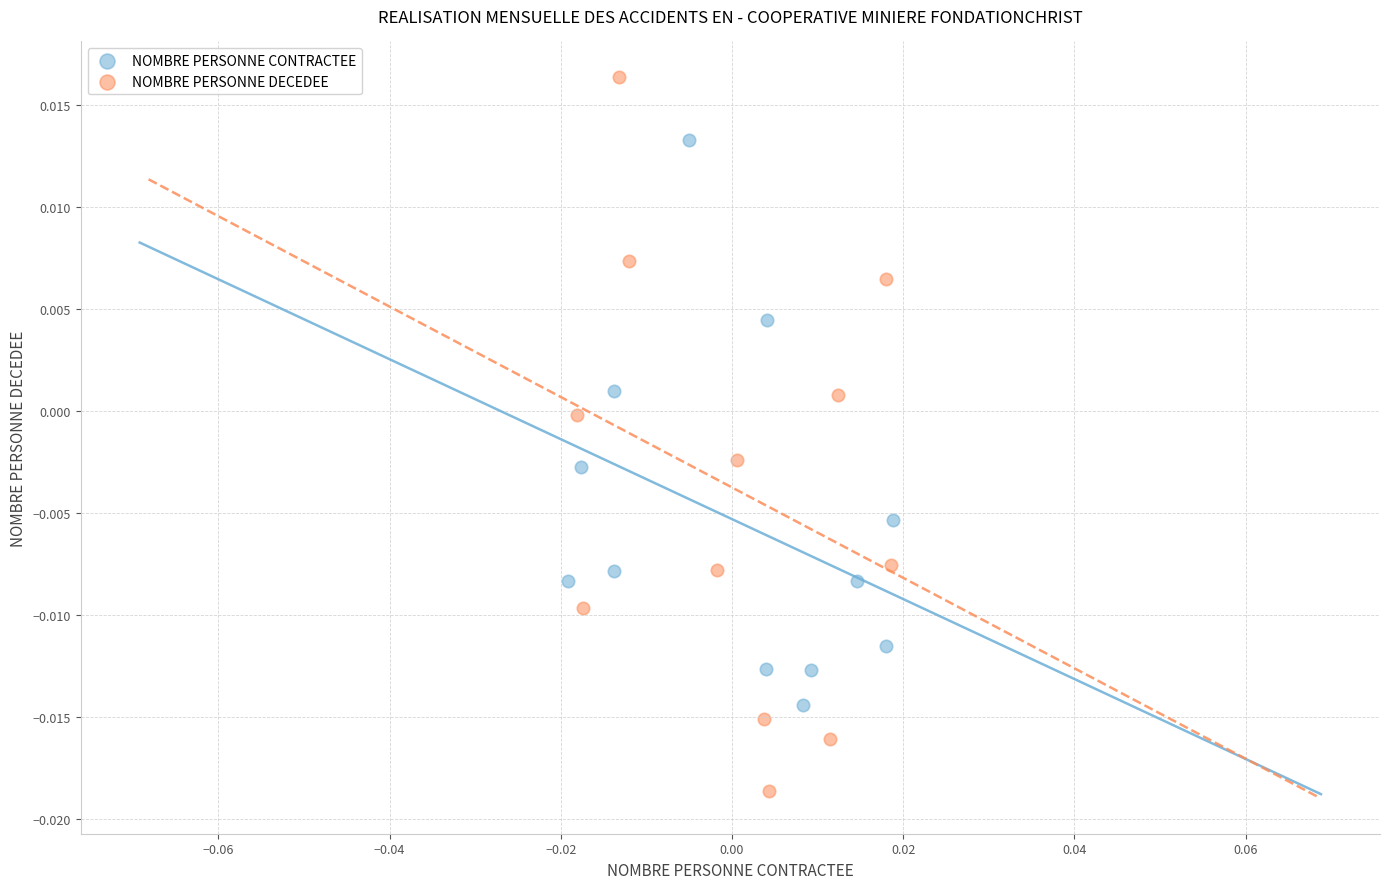

Which series has the largest Y range (max minus min)?

NOMBRE PERSONNE DECEDEE